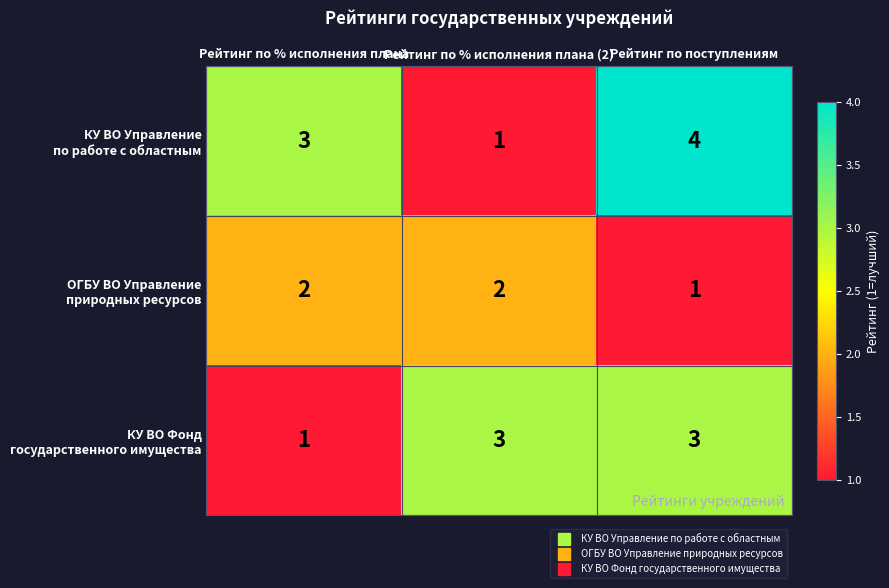

What is the total value across all series at Рейтинг по поступлениям?

8